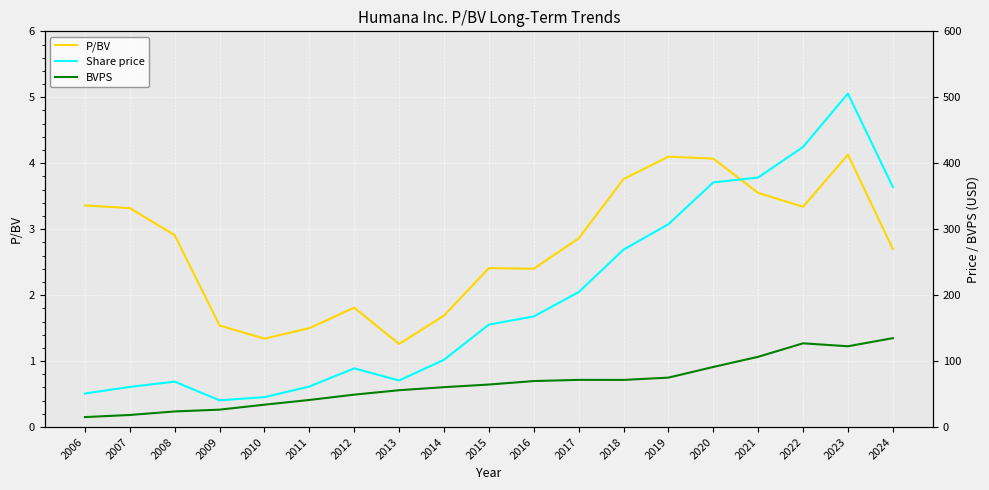

What are all the series names shown in the legend?

P/BV, Share price, BVPS